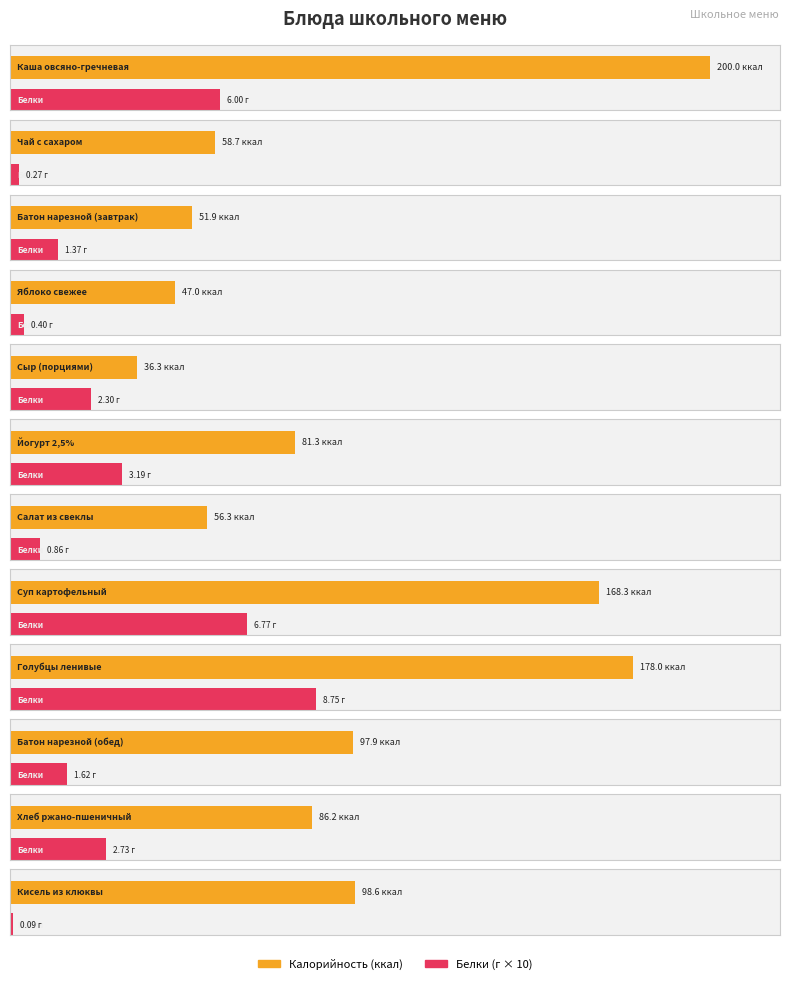

What is the difference between the Калорийность values at Батон нарезной (обед) and Салат из свеклы?

41.6